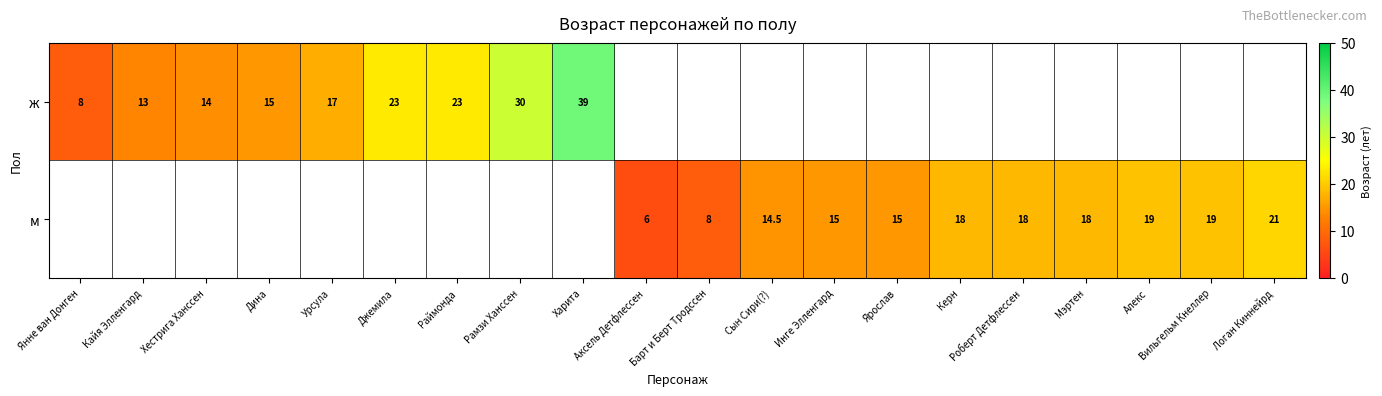

What is the difference between the м values at Вильгельм Кнеллер and Керн?

1.0